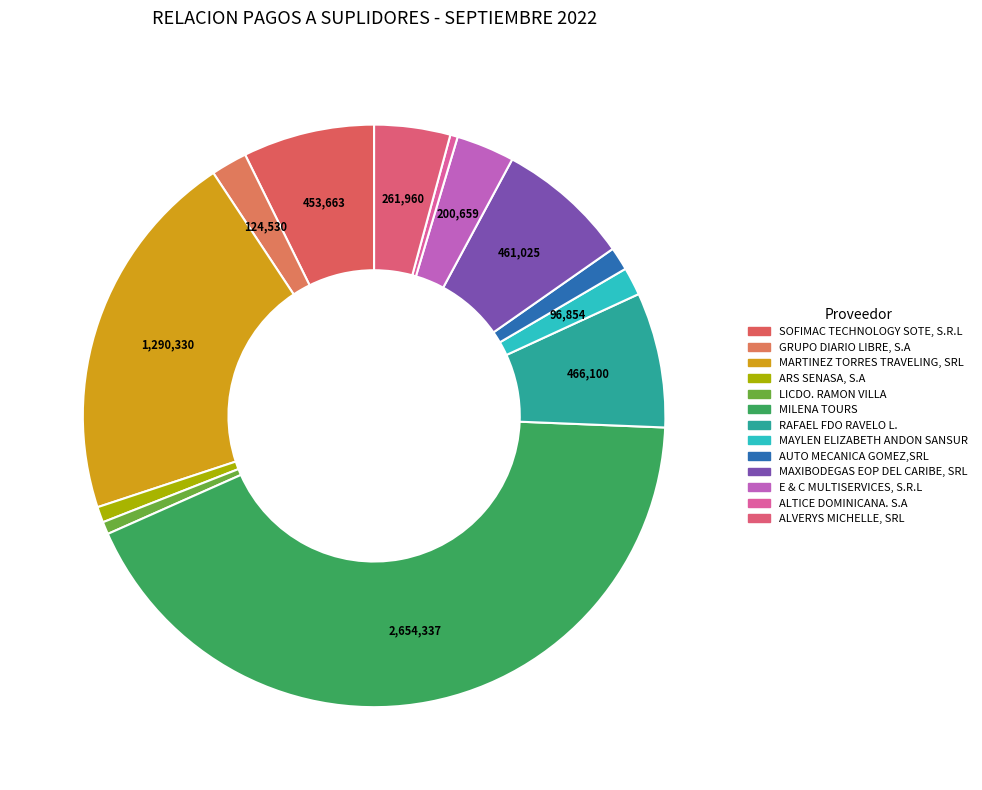

Count the number of slices in the pie.

13